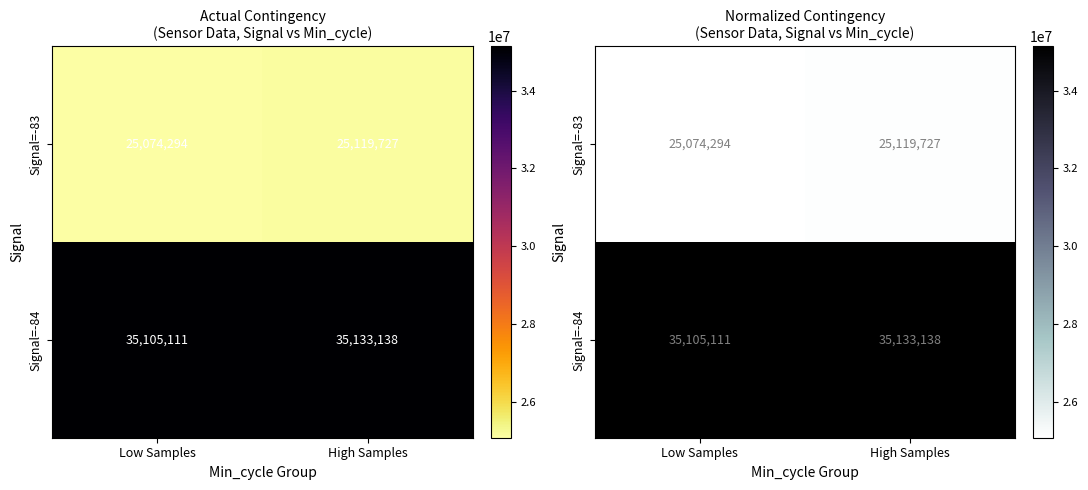

How many data points does each series have?

2